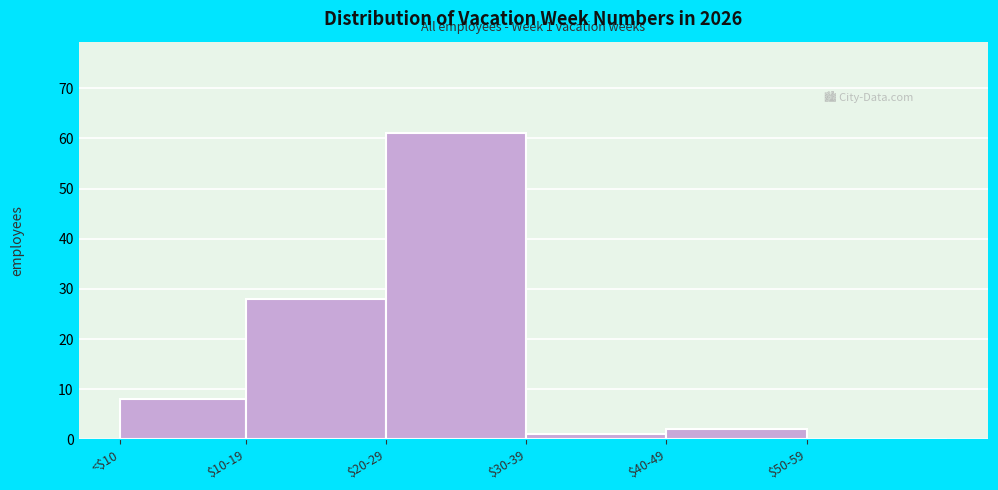

Which label corresponds to the largest value in the chart?

$20-29